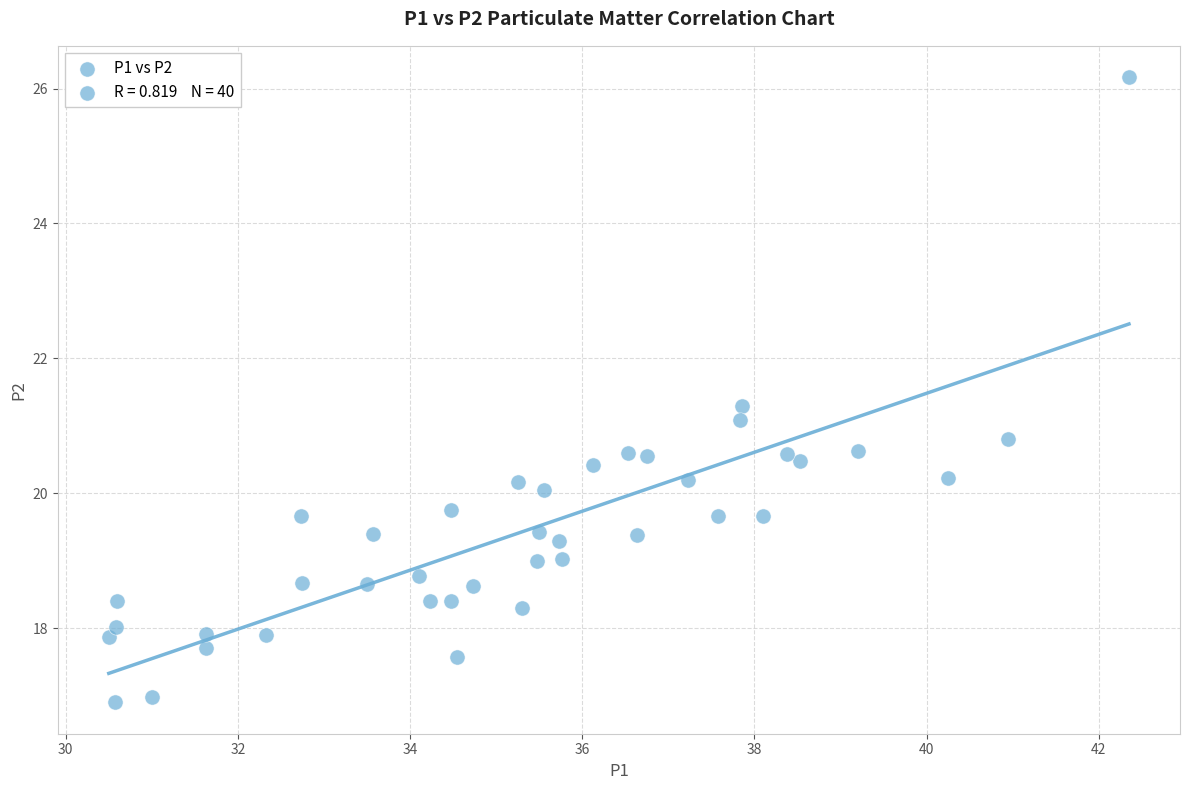

What is the range of X values (max minus min)?

11.9